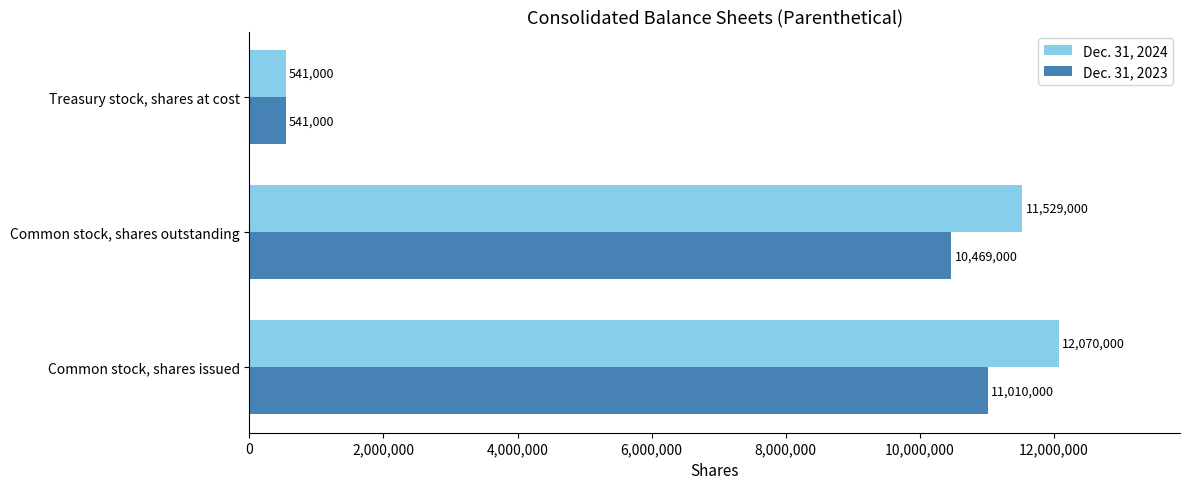

What is the sum of the Dec. 31, 2023 values at Common stock, shares outstanding and Treasury stock, shares at cost?

11010000